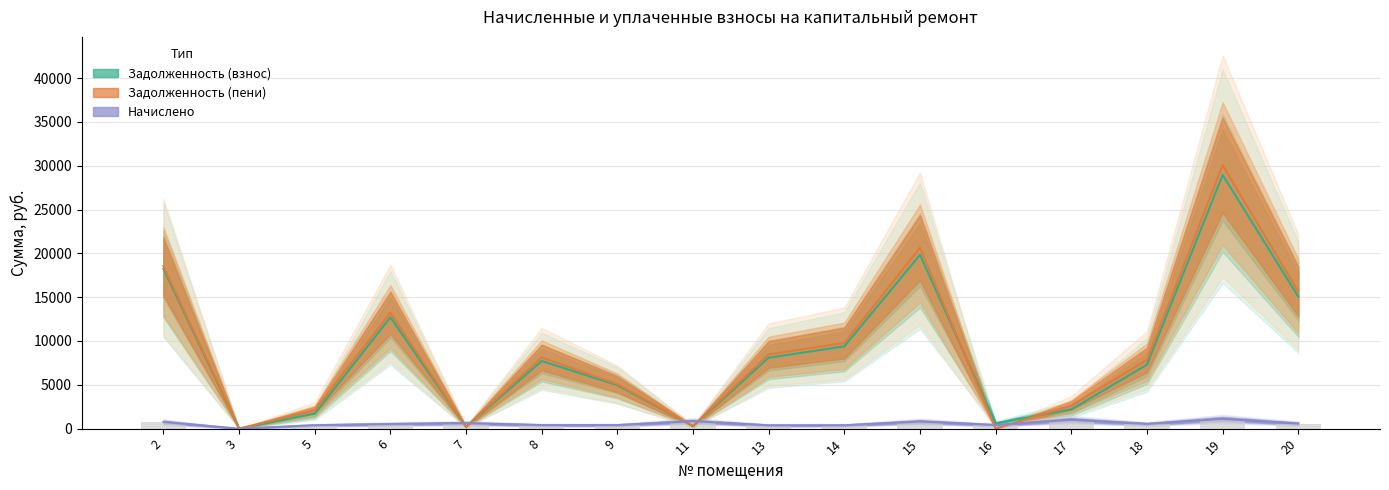

At how many categories does at least one series exceed 10886?

5